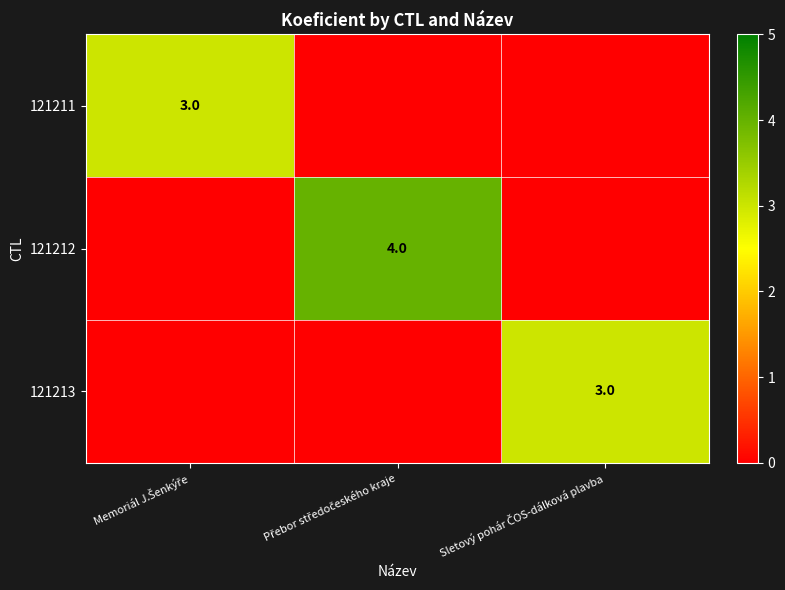

The 121212 series shows -2 at Sletový pohár ČOS-dálková plavba. True or false?

False